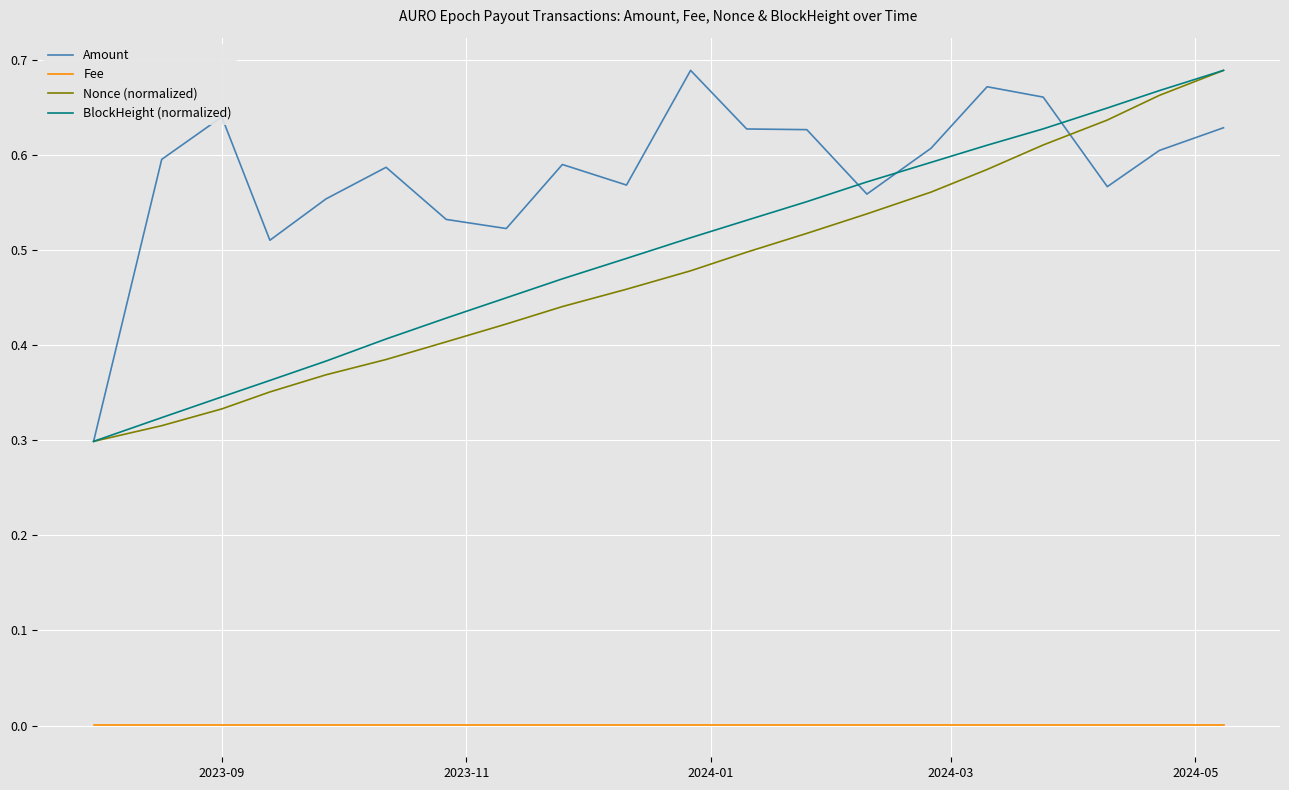

Which series has the largest total across all categories?

Amount